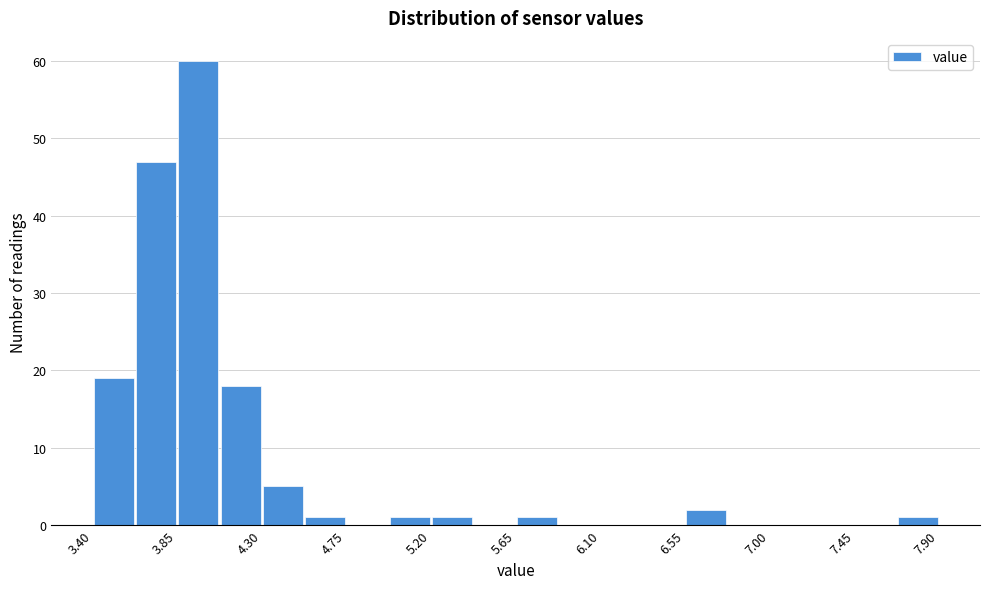

Which range on the x-axis has the tallest bar?

3.850 to 4.075